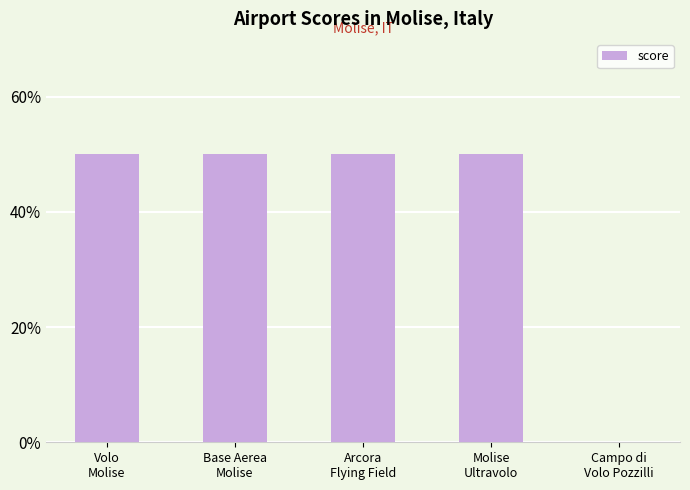

What is the maximum value shown in the chart?

50